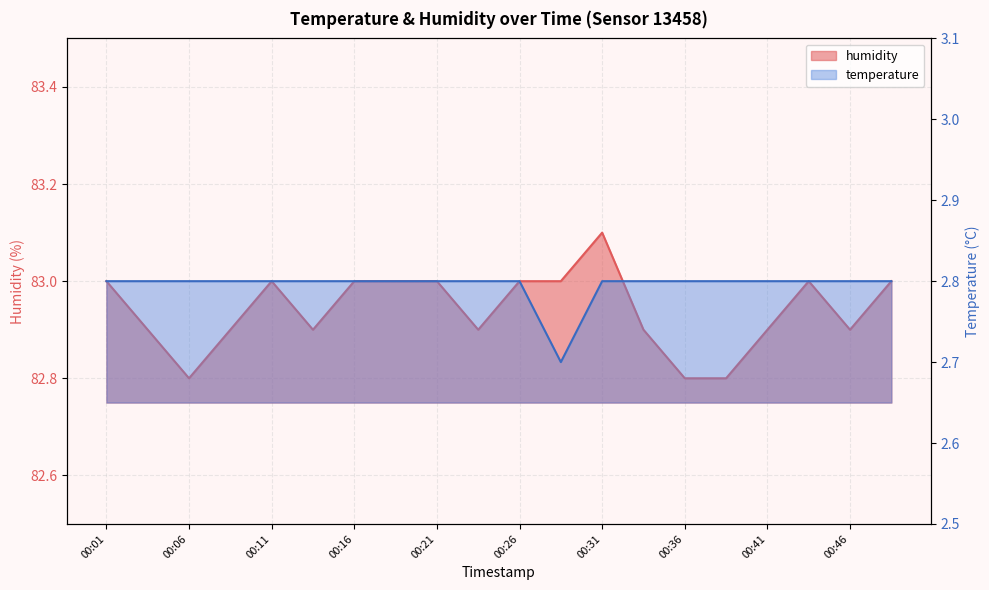

Reading right to left, extract all data points from this chart.

temperature: 00:48=2.8	00:46=2.8	00:43=2.8	00:41=2.8	00:38=2.8	00:36=2.8	00:33=2.8	00:31=2.8	00:28=2.7	00:26=2.8	00:23=2.8	00:21=2.8	00:19=2.8	00:16=2.8	00:14=2.8	00:11=2.8	00:09=2.8	00:06=2.8	00:04=2.8	00:01=2.8
humidity: 00:48=83.0	00:46=82.9	00:43=83.0	00:41=82.9	00:38=82.8	00:36=82.8	00:33=82.9	00:31=83.1	00:28=83.0	00:26=83.0	00:23=82.9	00:21=83.0	00:19=83.0	00:16=83.0	00:14=82.9	00:11=83.0	00:09=82.9	00:06=82.8	00:04=82.9	00:01=83.0